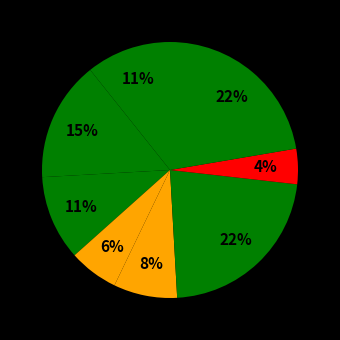

How many slices are in this pie chart?

8